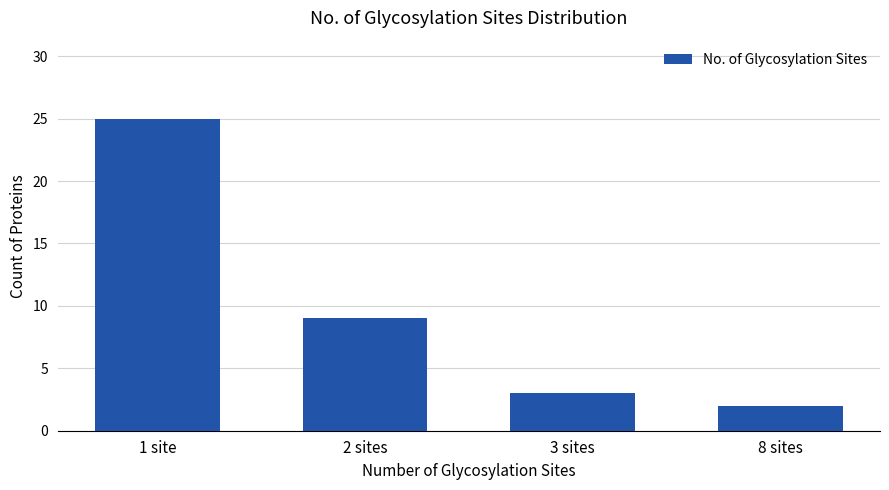

The chart shows a value of 2 at 8 sites. True or false?

True